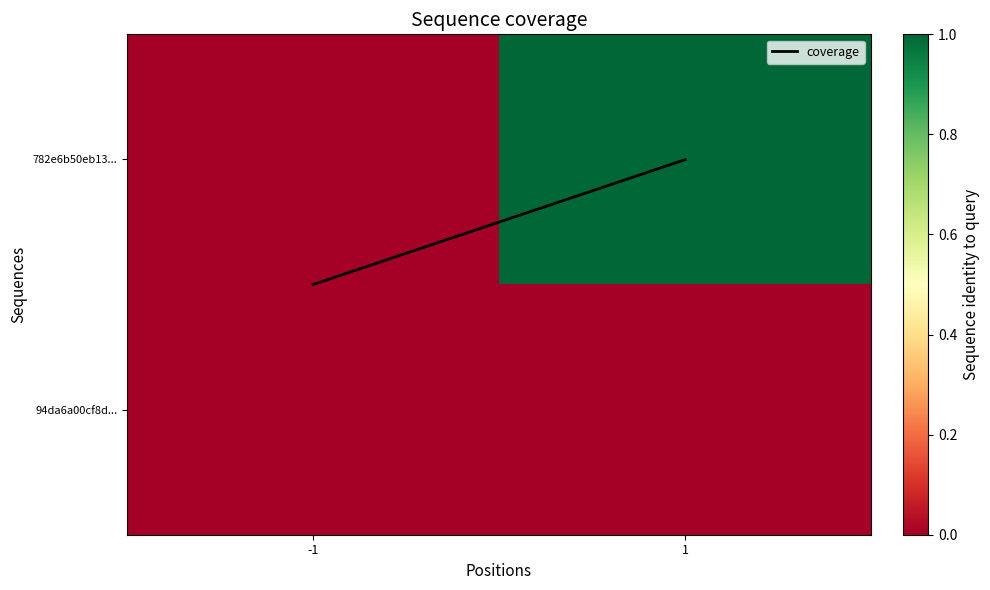

Rank the series by their average value, from highest to lowest.

782e6b50eb13..., coverage, 94da6a00cf8d...